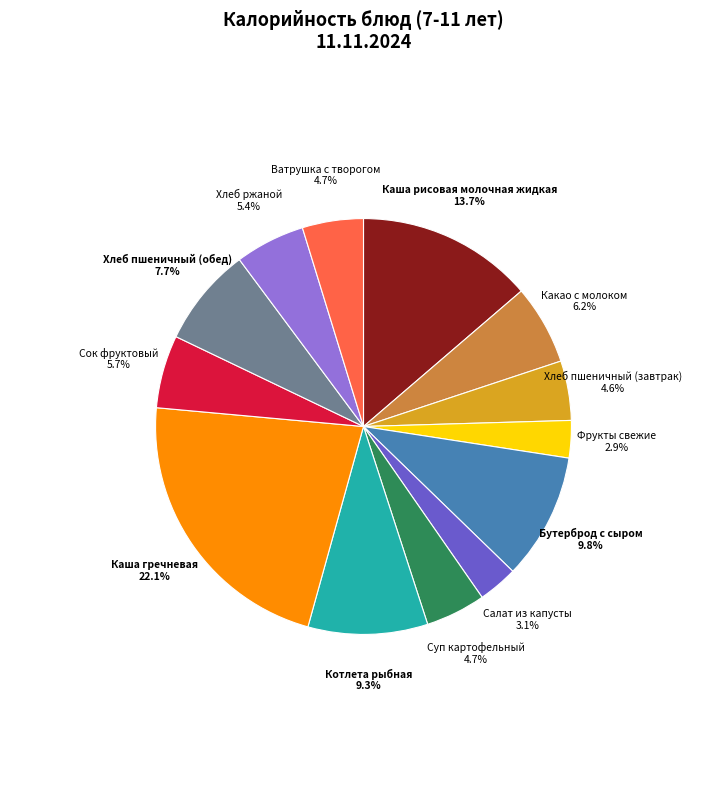

Which category has the biggest portion of the pie?

Каша гречневая